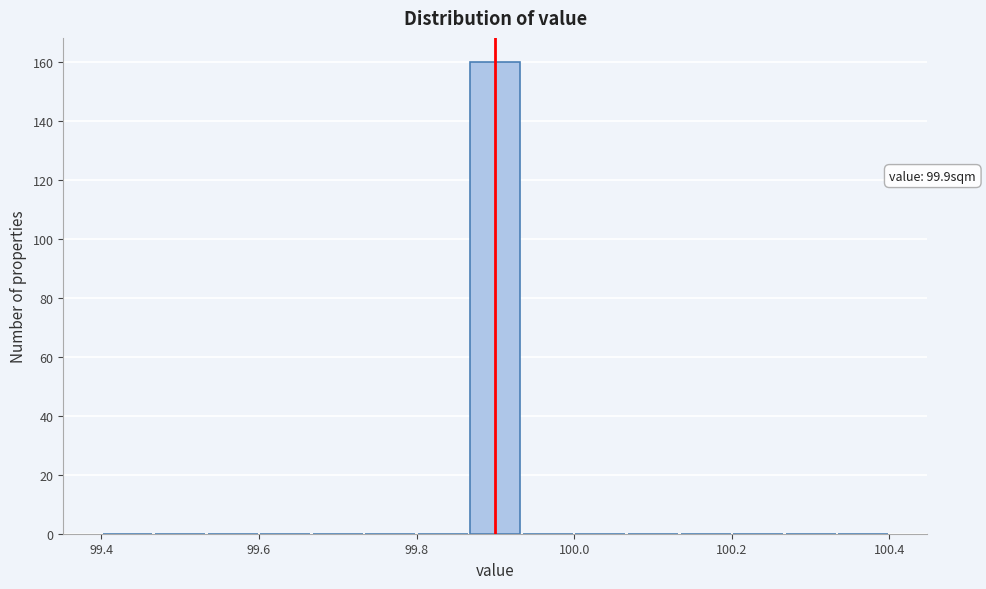

Read against the x-axis, roughly where is the centre of the tallest bar?

99.90